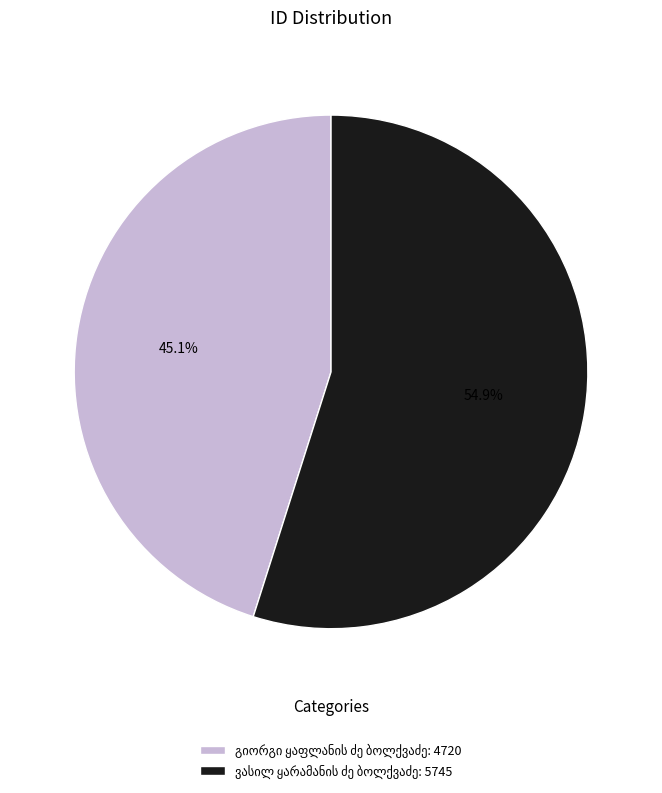

Is there any slice that represents more than half of the pie?

Yes